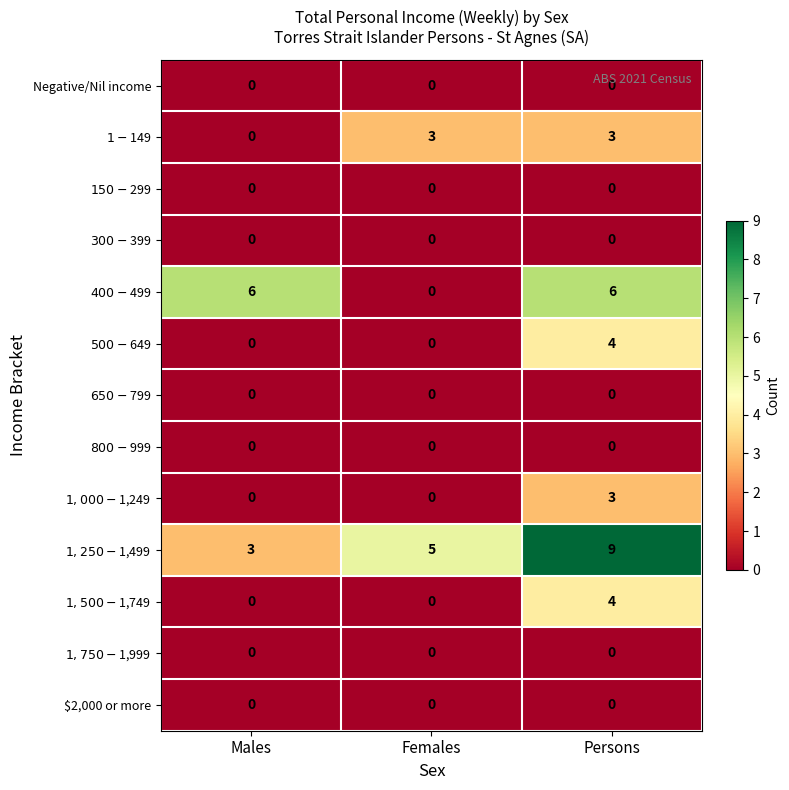

Which label corresponds to the largest value in the chart?

Persons